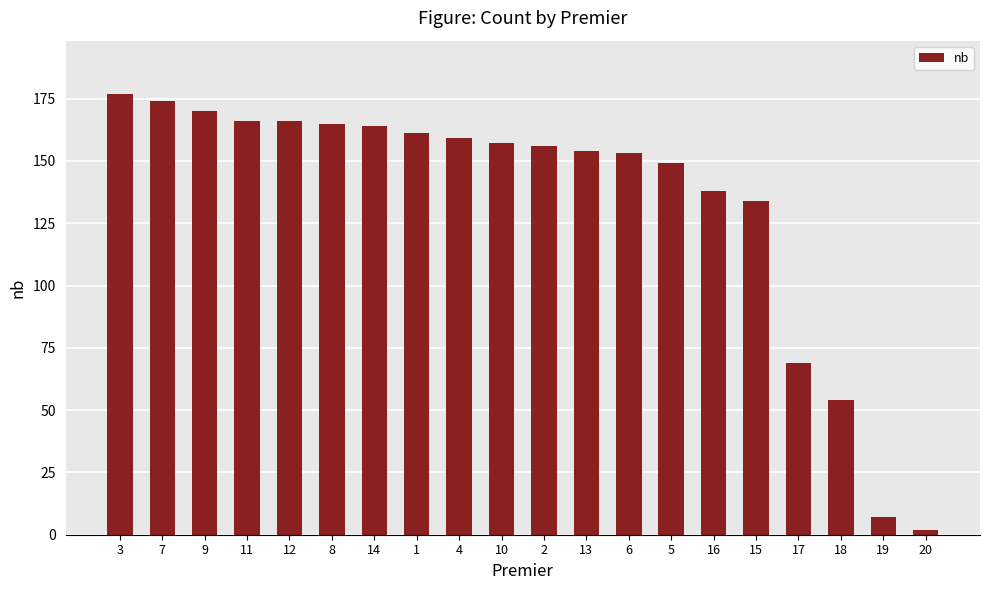

How many bars are there in total?

20